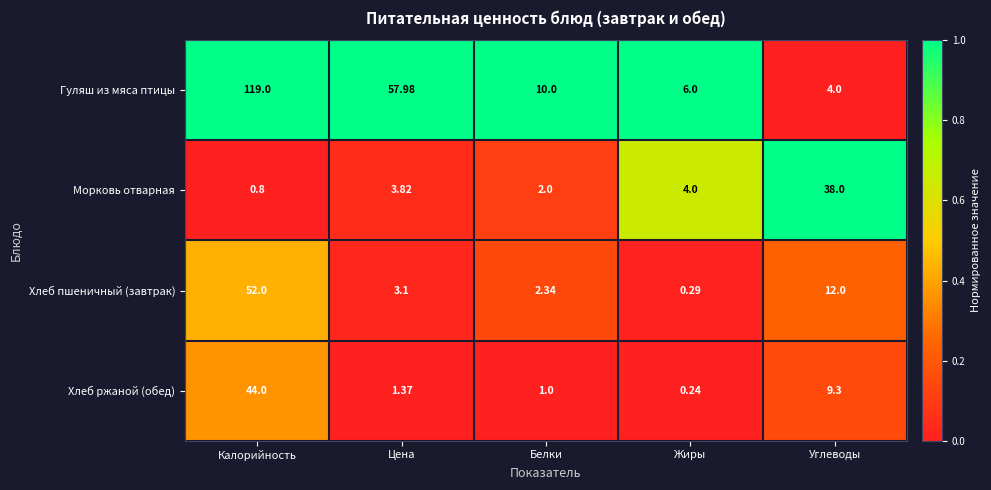

Which series has the largest total across all categories?

Гуляш из мяса птицы